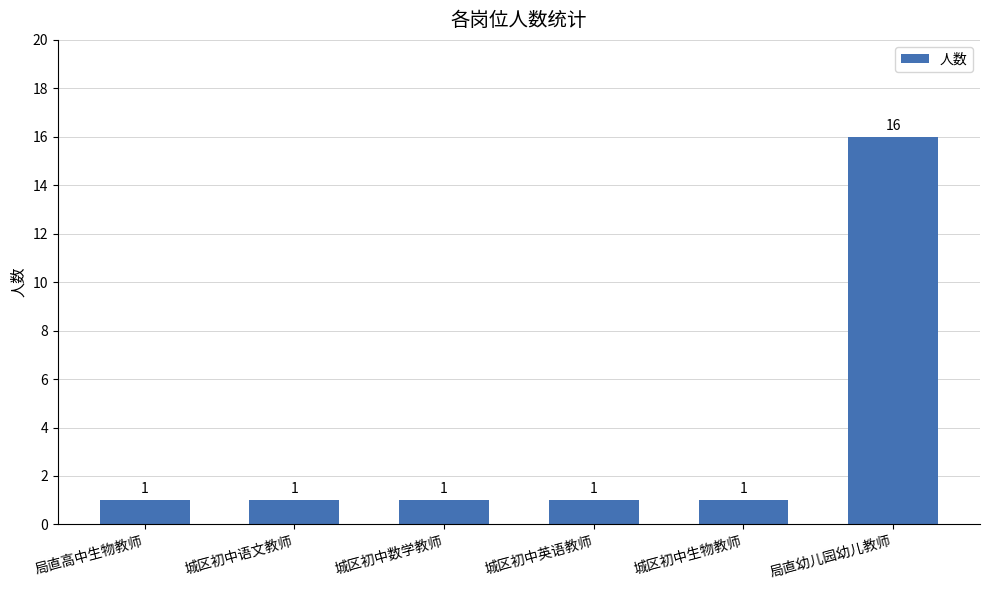

True or false: the data shows 0 at 城区初中语文教师.

False